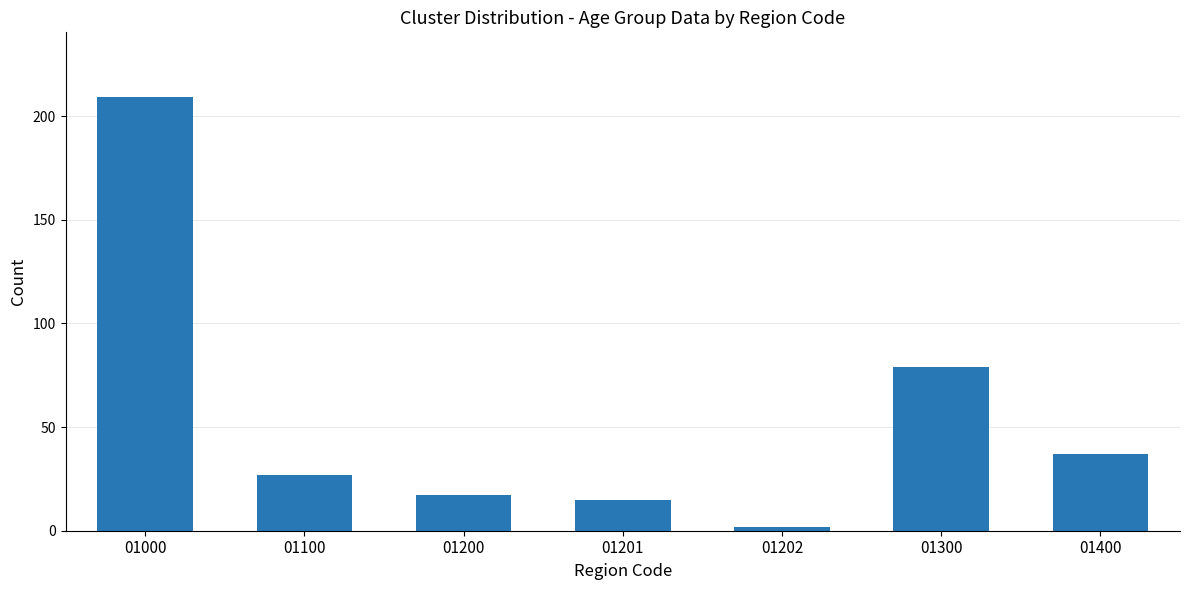

What is the value of the 1st bar from the left?

209